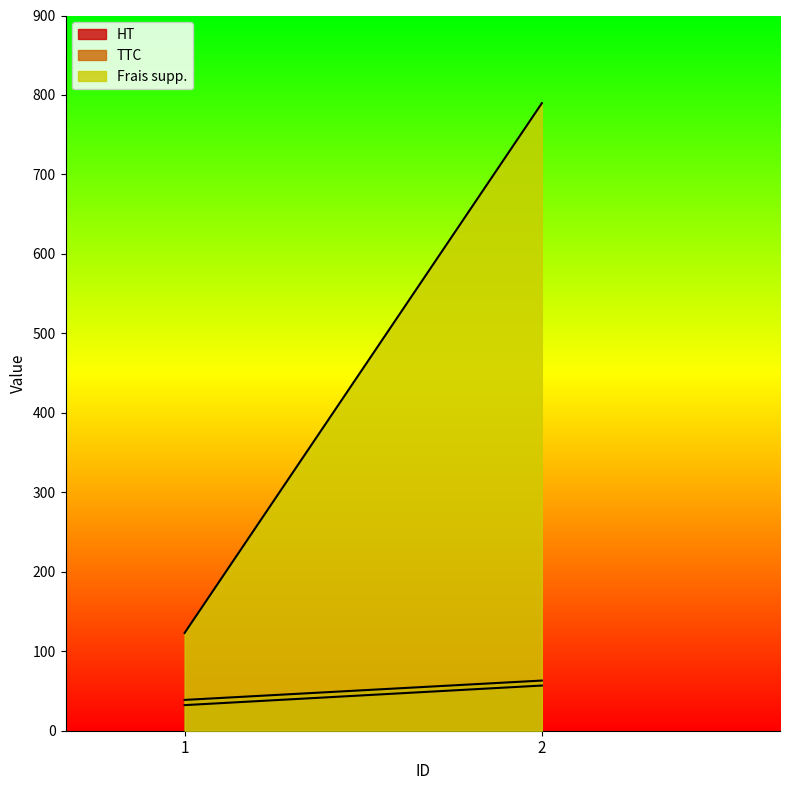

Between 2 and 1, which is larger?

2